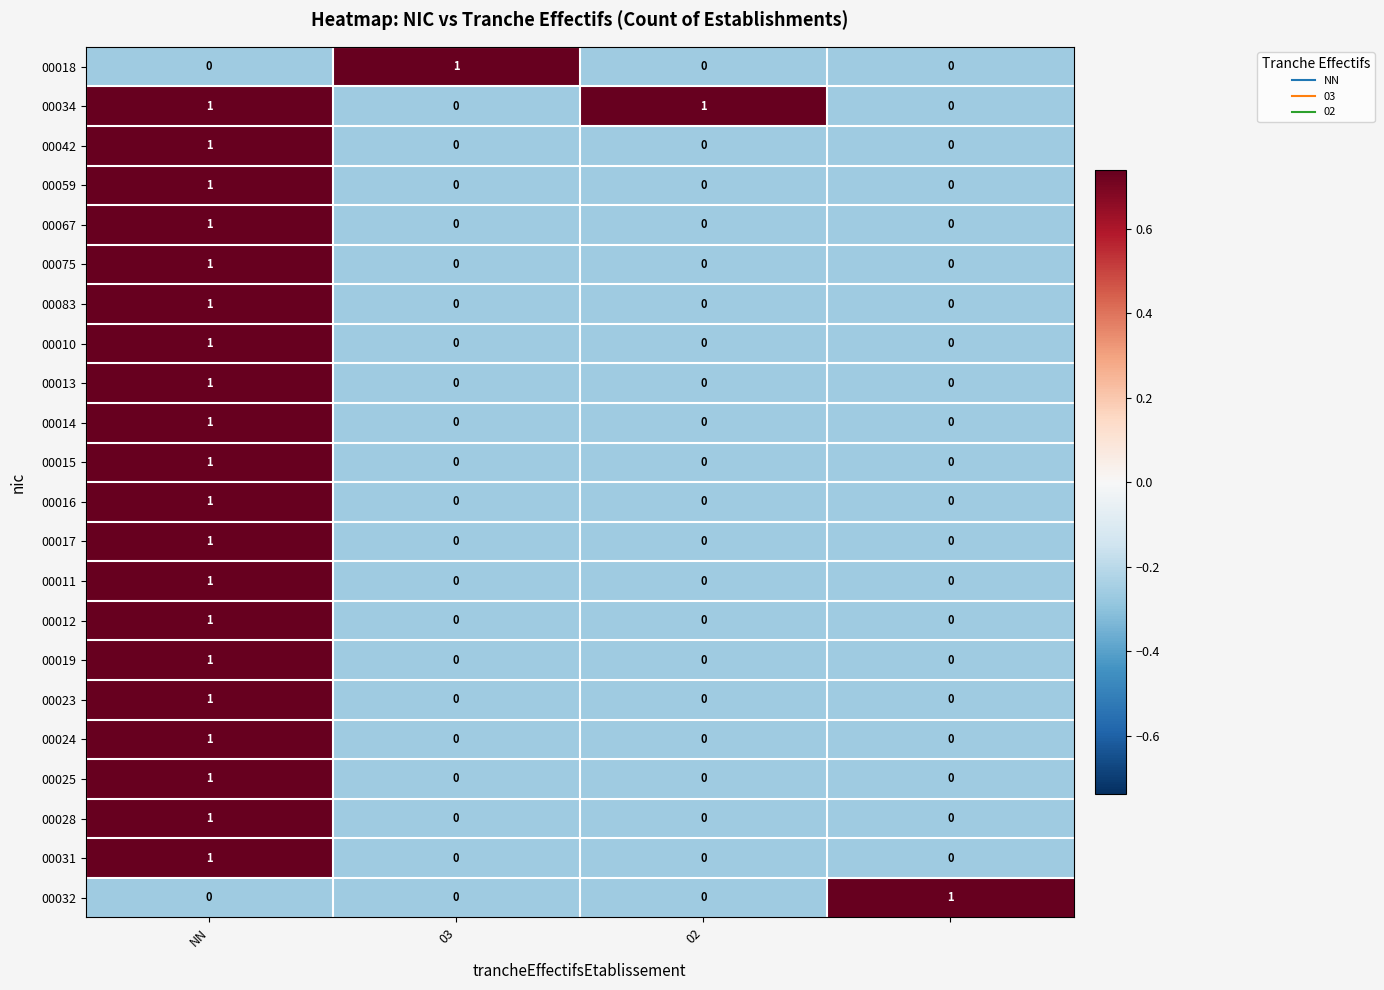

Which series has the largest total across all categories?

00034